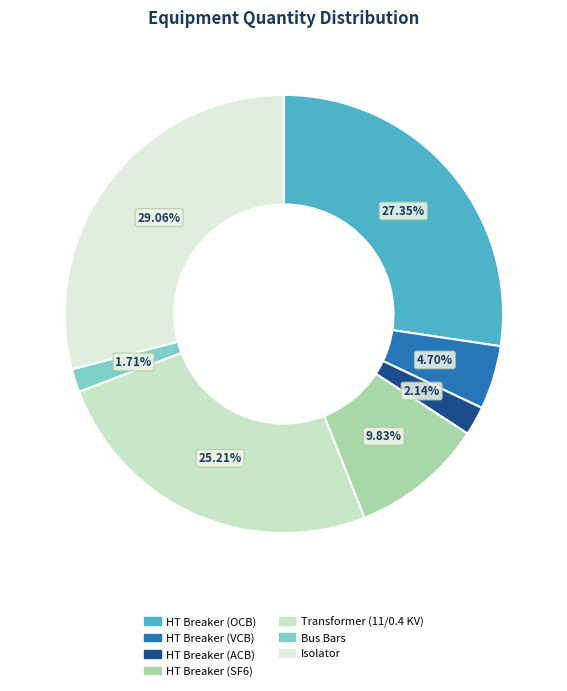

To the nearest percent, what is the combined percentage of Transformer (11/0.4 KV) and Bus Bars?

27%